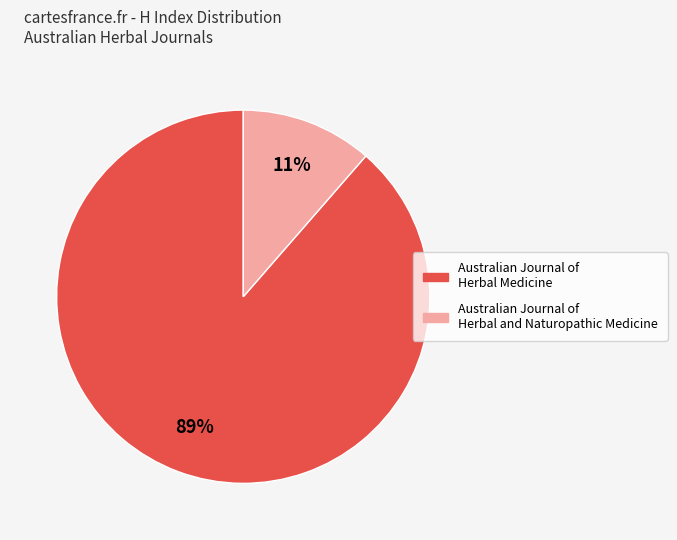

Rank the categories by value from highest to lowest.

Australian Journal of Herbal Medicine, Australian Journal of Herbal and Naturopathic Medicine